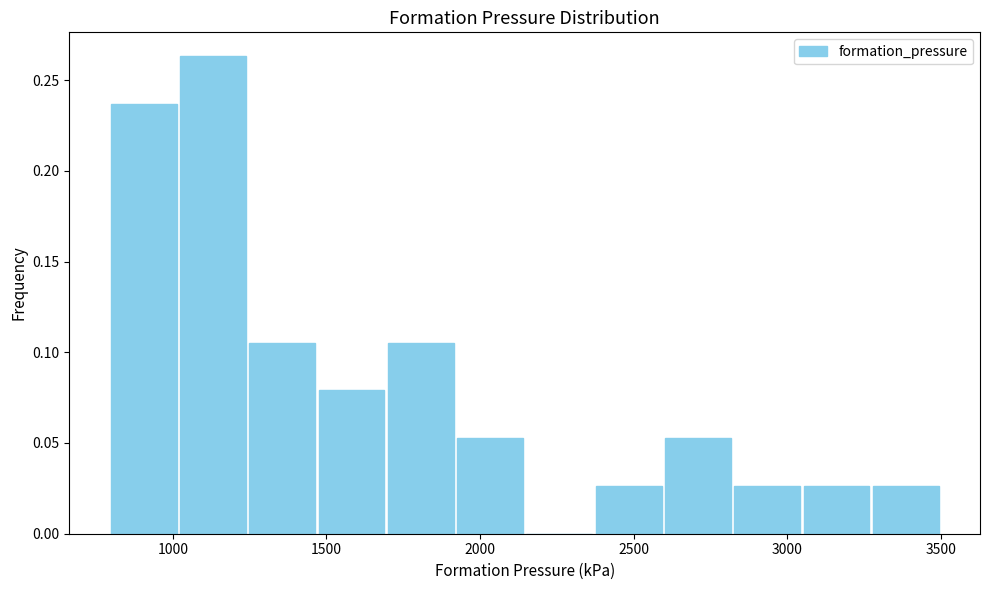

What is the height of the bar covering 3050 to 3250 on the x-axis? Neither the bar edges nor the heights are printed on the chart, so give them approximately, as read against the axes.

0.025